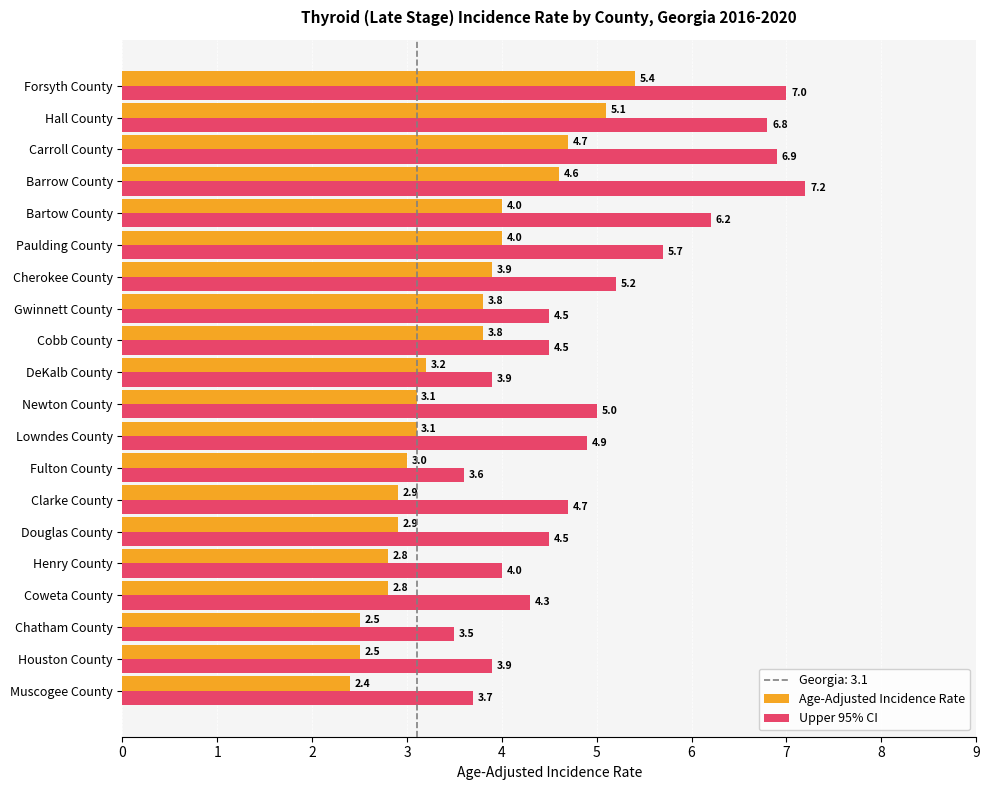

What is the difference between the maximum and second lowest values in the Age-Adjusted Incidence Rate series?

2.9